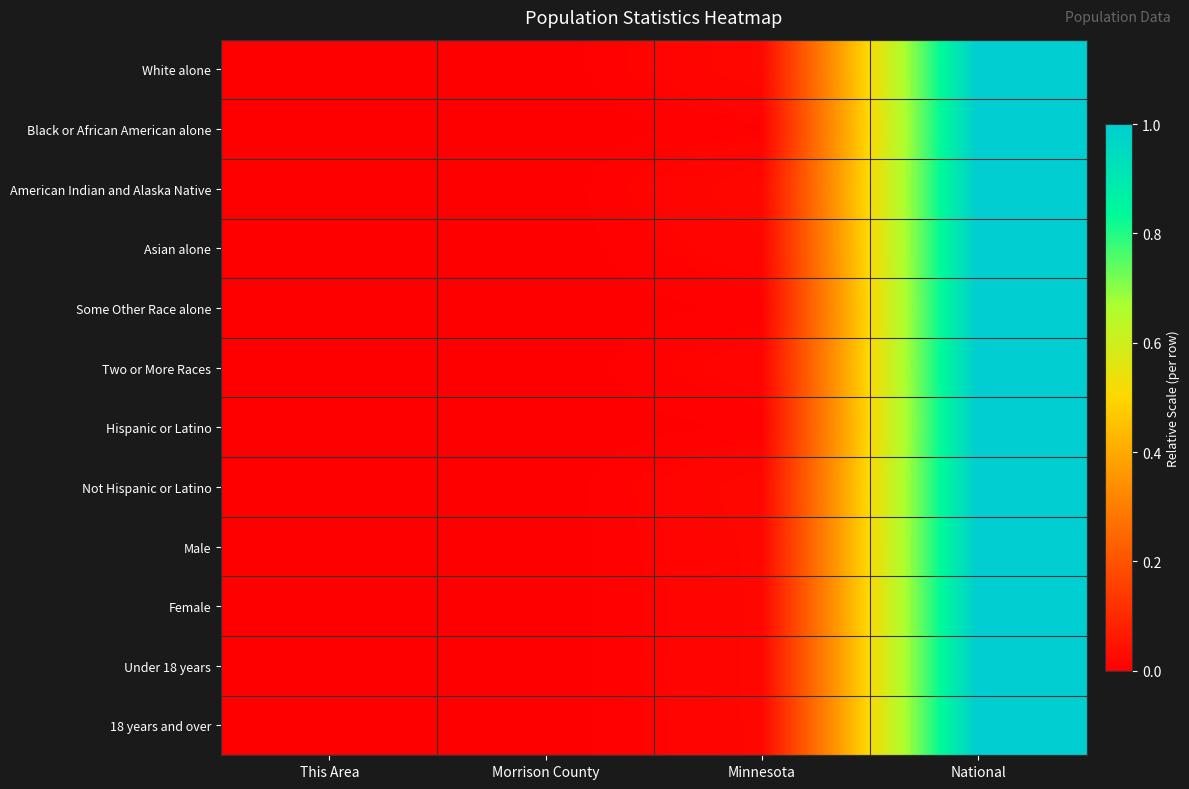

Reading right to left, list all the values displayed in this chart.

White alone: National=1.0	Minnesota=0.0	Morrison County=0.0	This Area=0.0
Black or African American alone: National=1.0	Minnesota=0.0	Morrison County=0.0	This Area=0.0
American Indian and Alaska Native: National=1.0	Minnesota=0.0	Morrison County=0.0	This Area=0.0
Asian alone: National=1.0	Minnesota=0.0	Morrison County=0.0	This Area=0.0
Some Other Race alone: National=1.0	Minnesota=0.0	Morrison County=0.0	This Area=0.0
Two or More Races: National=1.0	Minnesota=0.0	Morrison County=0.0	This Area=0.0
Hispanic or Latino: National=1.0	Minnesota=0.0	Morrison County=0.0	This Area=0.0
Not Hispanic or Latino: National=1.0	Minnesota=0.0	Morrison County=0.0	This Area=0.0
Male: National=1.0	Minnesota=0.0	Morrison County=0.0	This Area=0.0
Female: National=1.0	Minnesota=0.0	Morrison County=0.0	This Area=0.0
Under 18 years: National=1.0	Minnesota=0.0	Morrison County=0.0	This Area=0.0
18 years and over: National=1.0	Minnesota=0.0	Morrison County=0.0	This Area=0.0